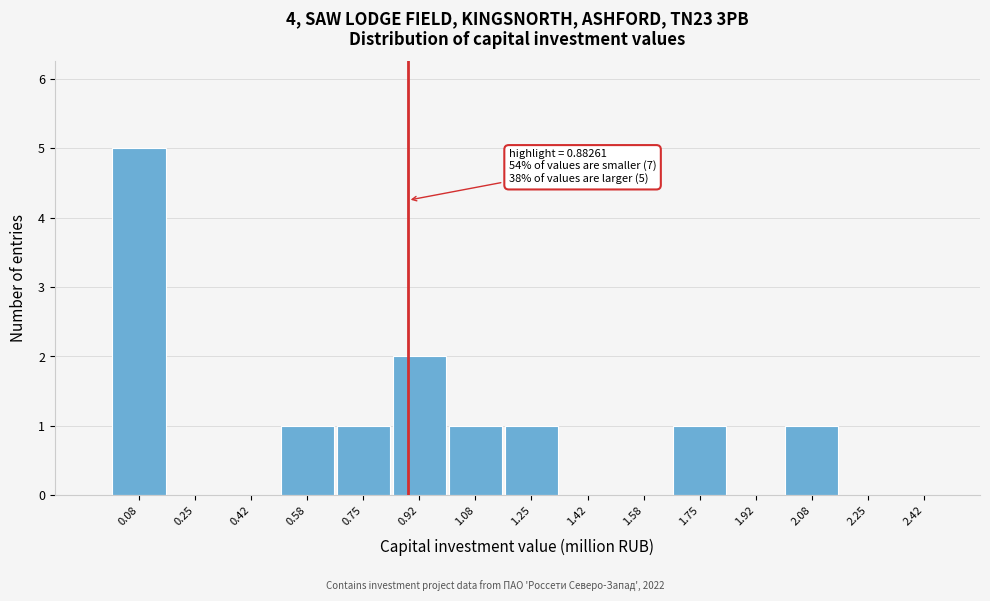

Which range on the x-axis has the tallest bar?

0.00 to 0.16